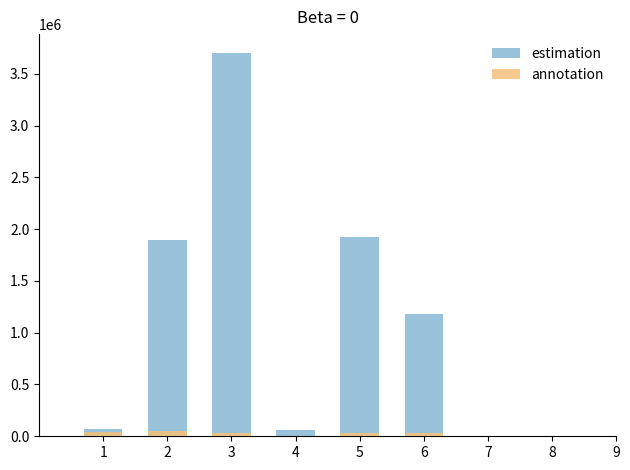

True or false: annotation has a value of 0.0 at 4.

True